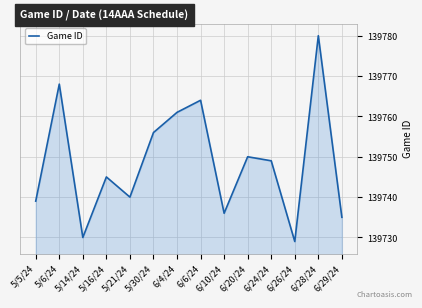

What is the difference between the second highest and second lowest values?

38